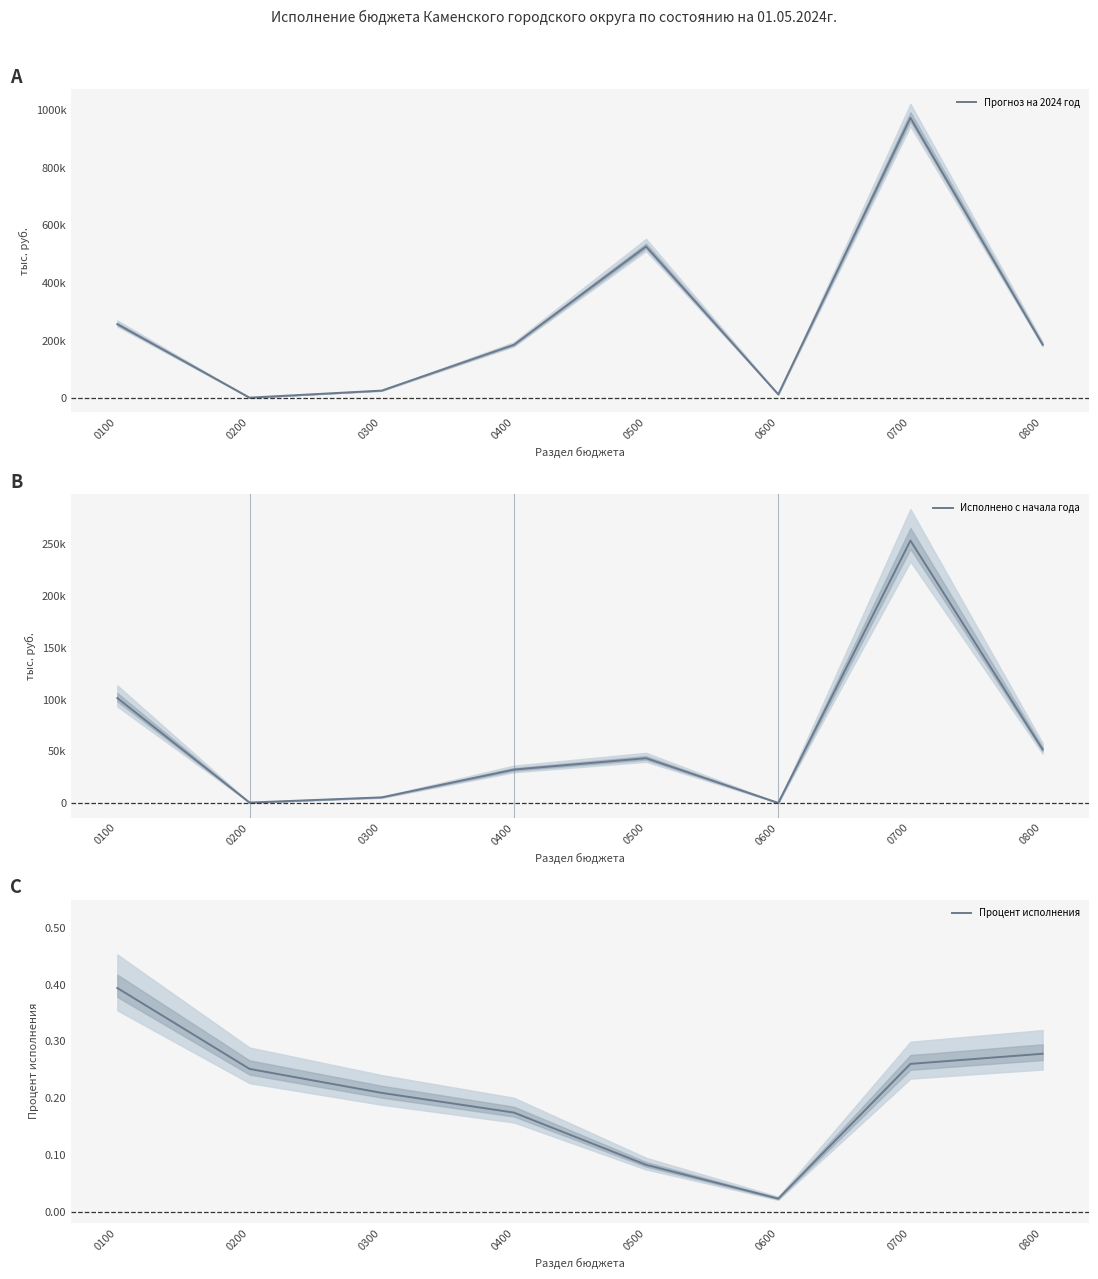

What is the average value of the Прогноз на 2024 год series?

271699.7